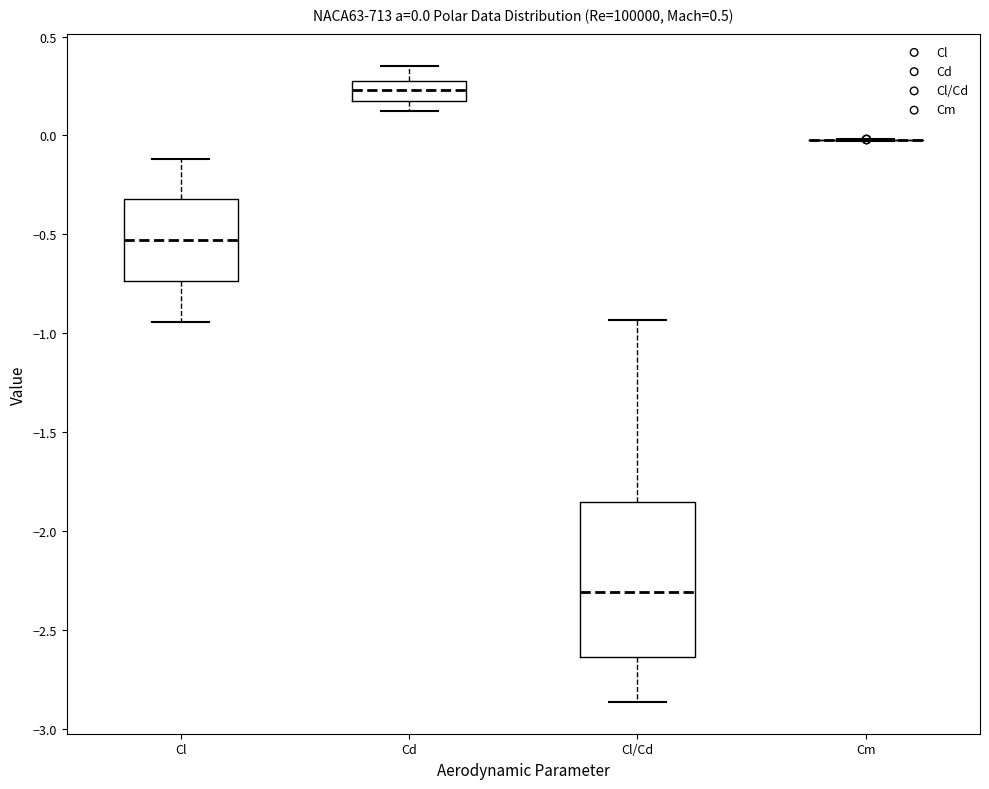

Comparing the boxes themselves (not the whiskers), which one is the tallest?

Cl/Cd